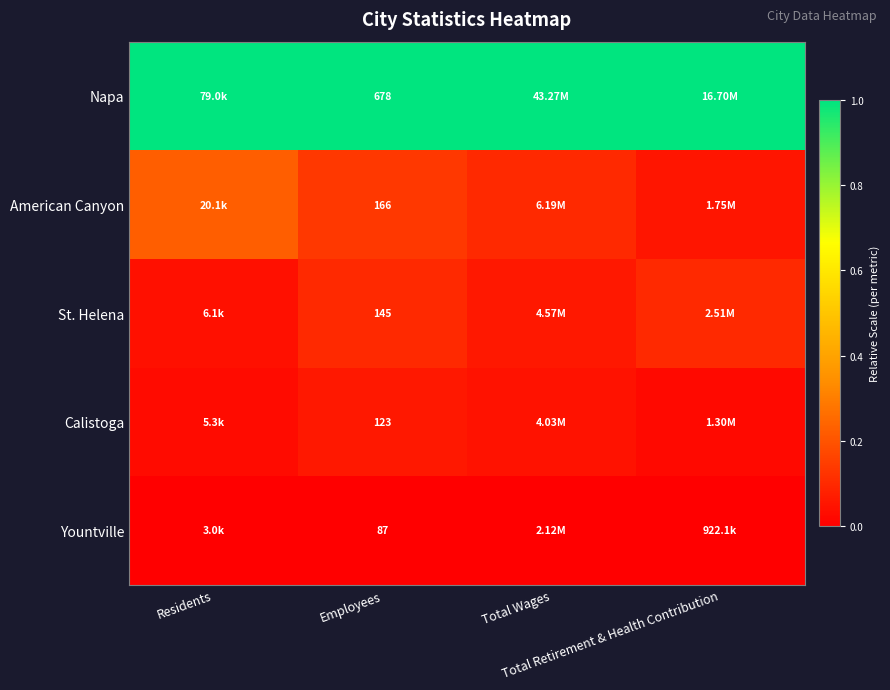

What is the difference between the highest and lowest values at Employees?

591.0